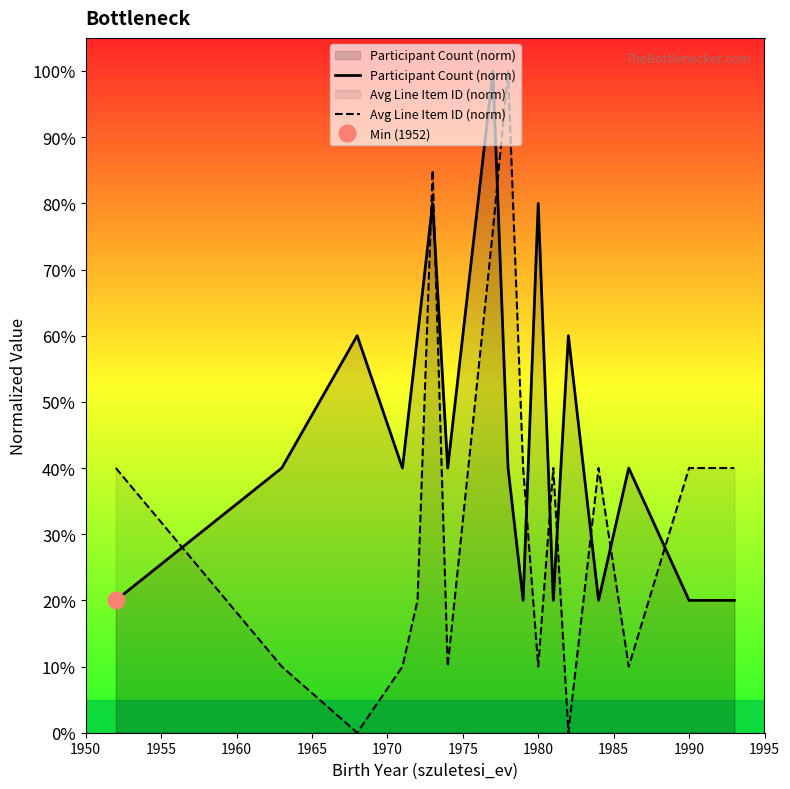

What is the sum of all Participant Count (norm) values?

780.0